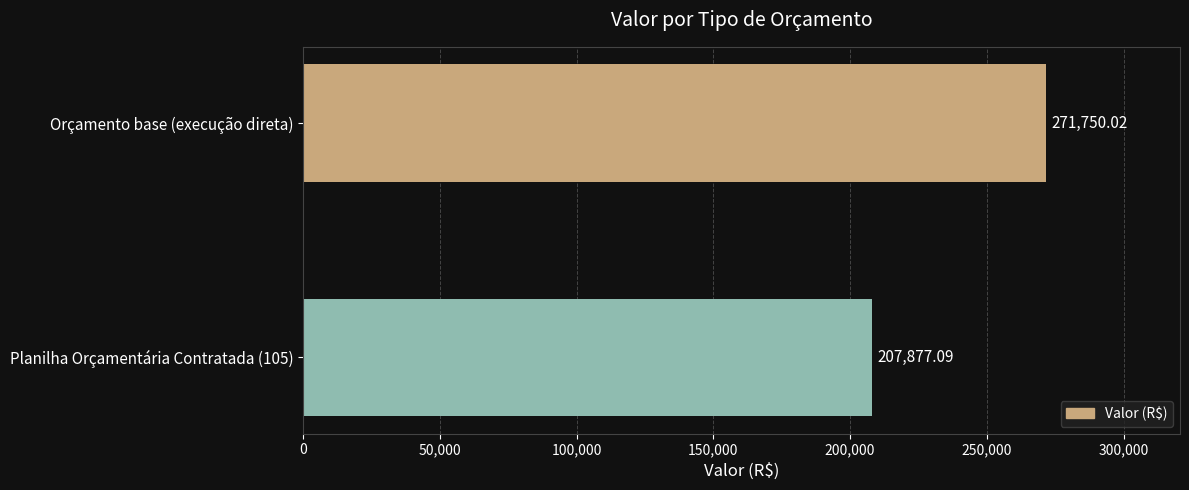

Between Planilha Orçamentária Contratada (105) and Orçamento base (execução direta), which is larger?

Orçamento base (execução direta)